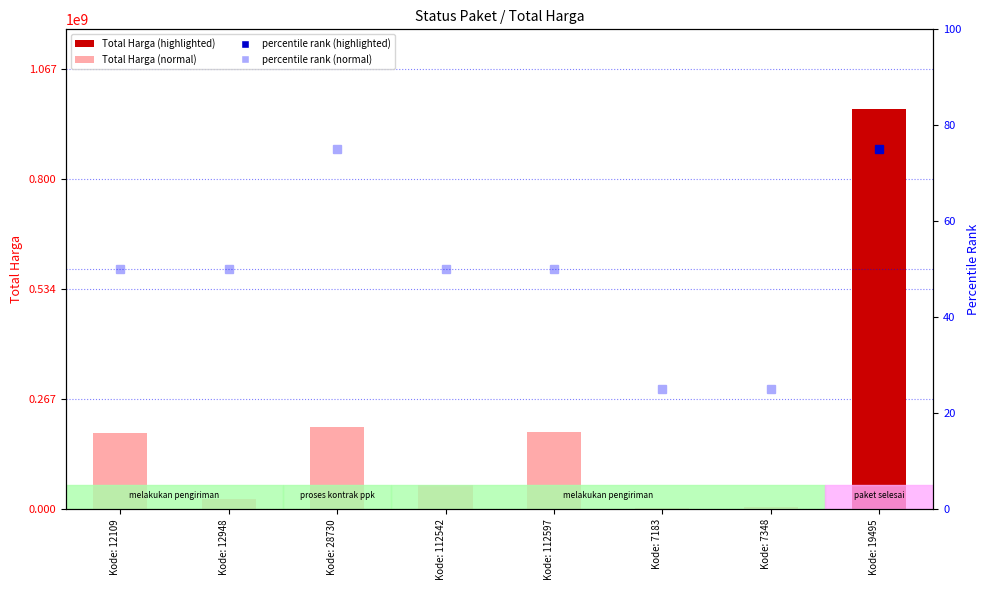

What is the ratio of the value at Kode: 7348 to the value at Kode: 112542?

0.1